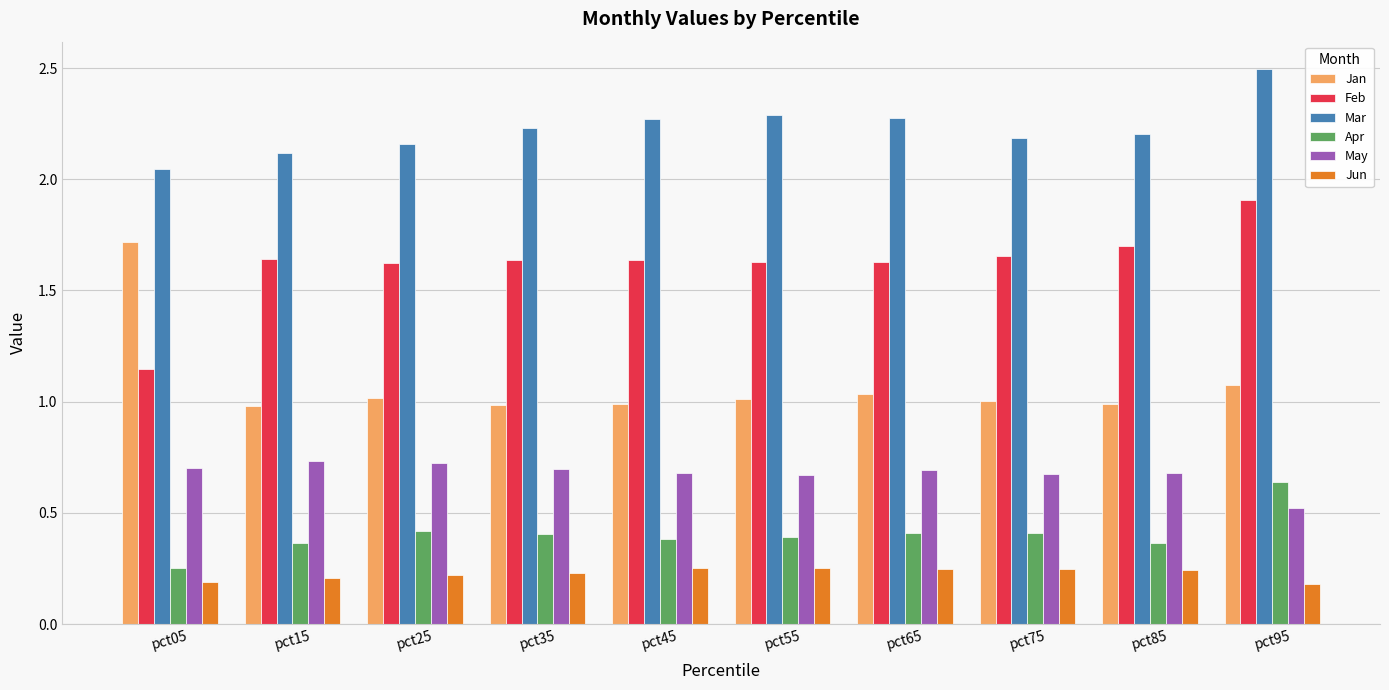

At how many categories does at least one series exceed 0?

10